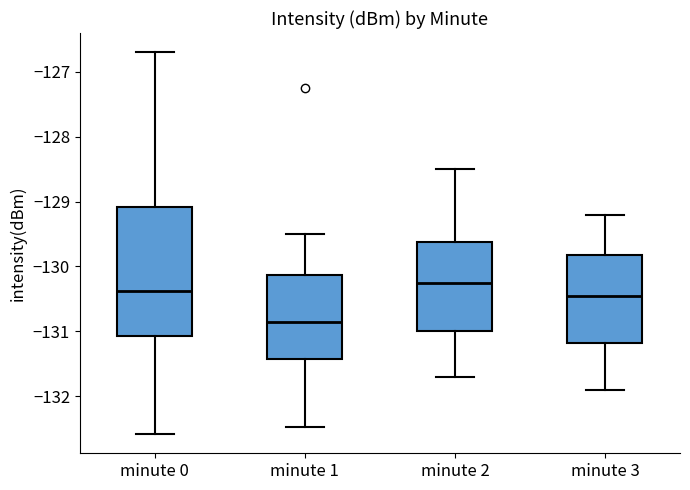

Comparing the boxes themselves (not the whiskers), which one is the tallest?

minute 0